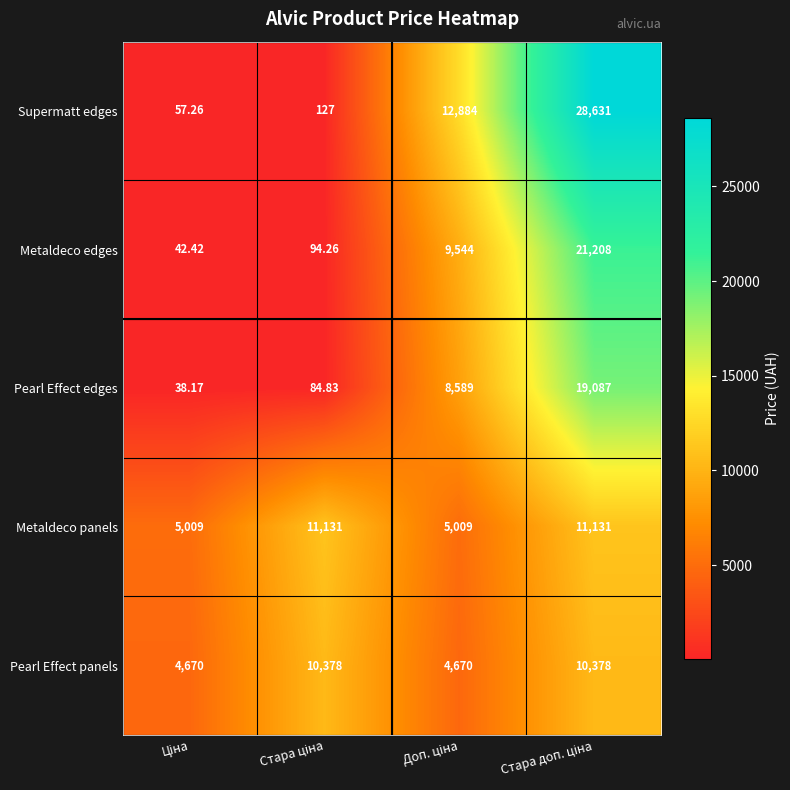

Which series has the widest spread of values?

Supermatt edges